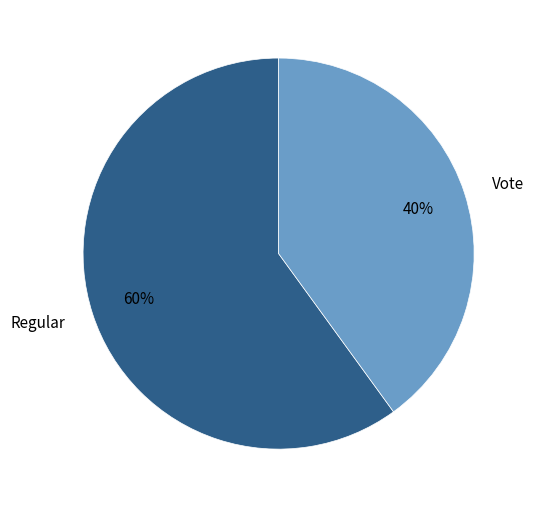

Rank the categories by value from highest to lowest.

Regular, Vote